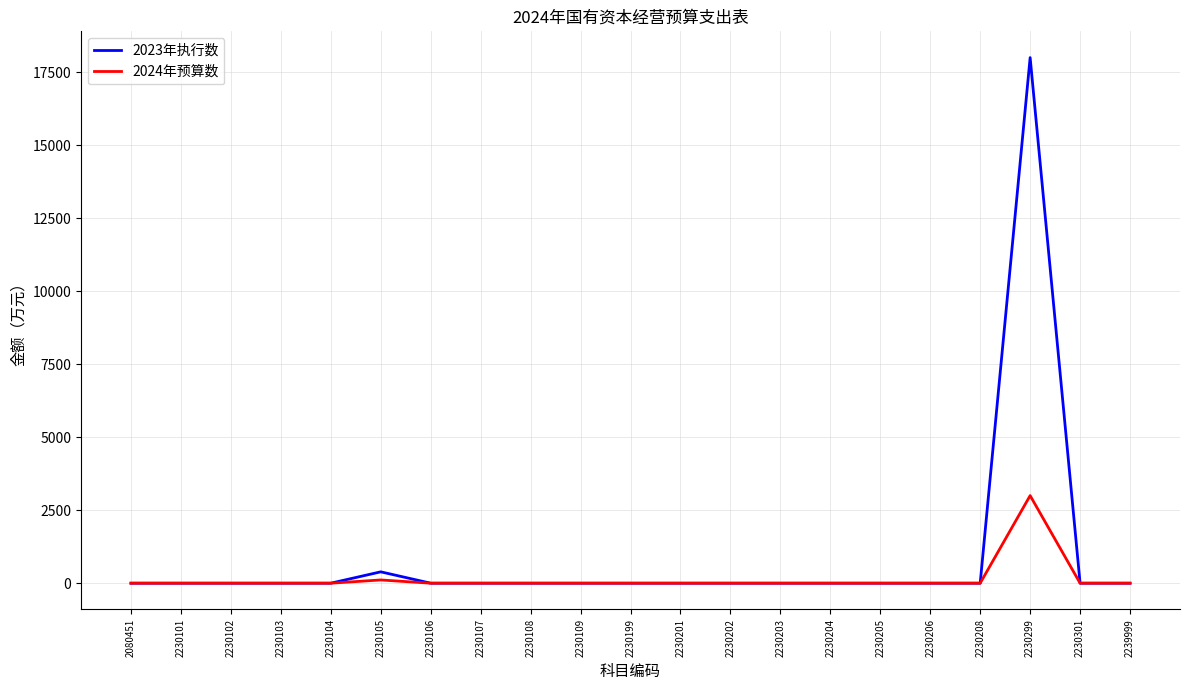

At which category is the sum across all series the highest?

2230299